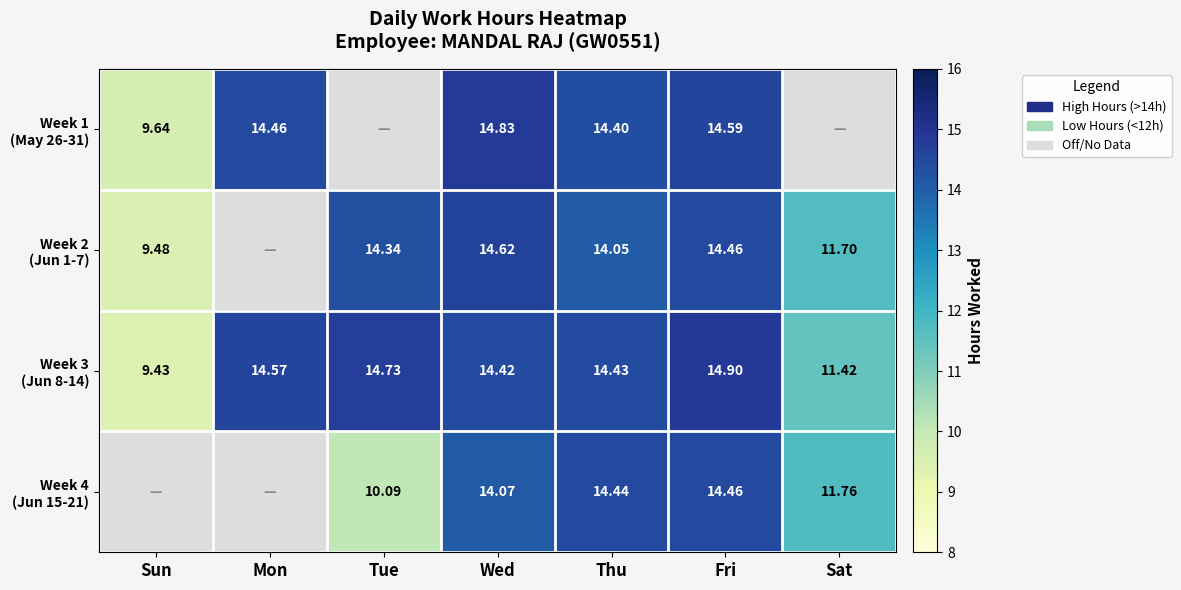

Is it true that Week 3 (Jun 8-14) equals 3.1 at Fri?

False